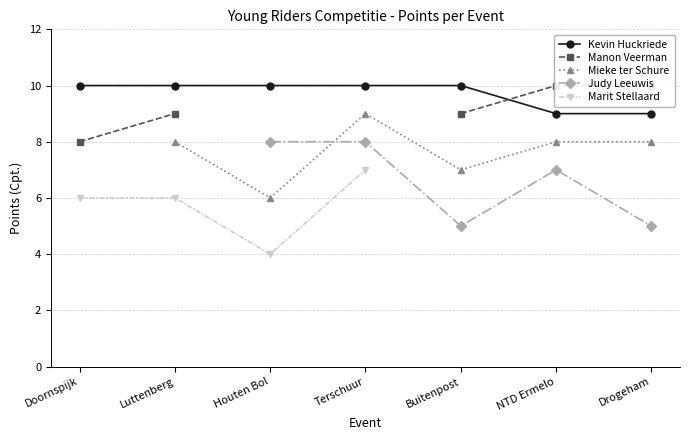

Which has a higher value, Buitenpost or Houten Bol?

Buitenpost